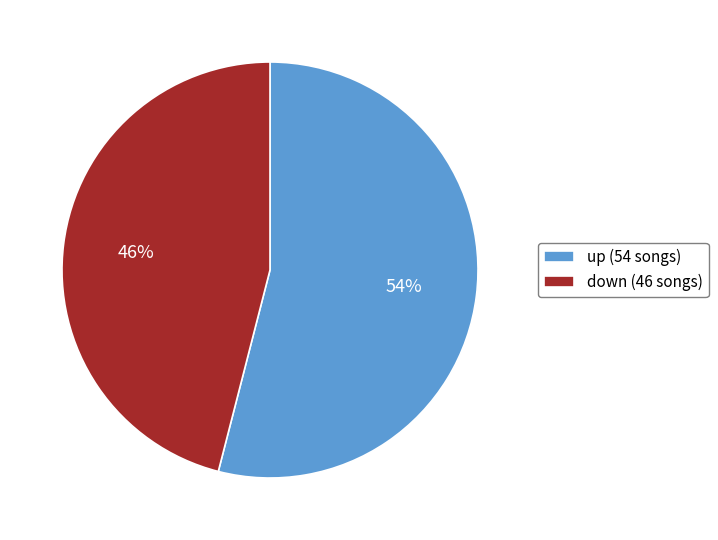

To the nearest percent, what is the average slice percentage?

50%